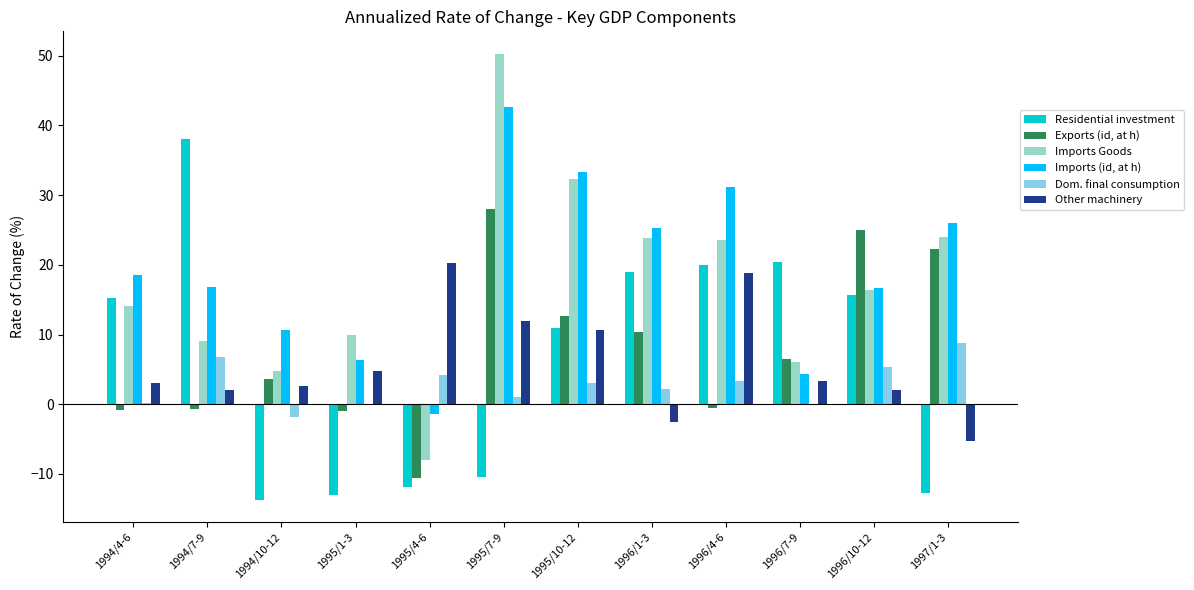

The value of Residential investment at 1997/1-3 is -2.7. True or false?

False